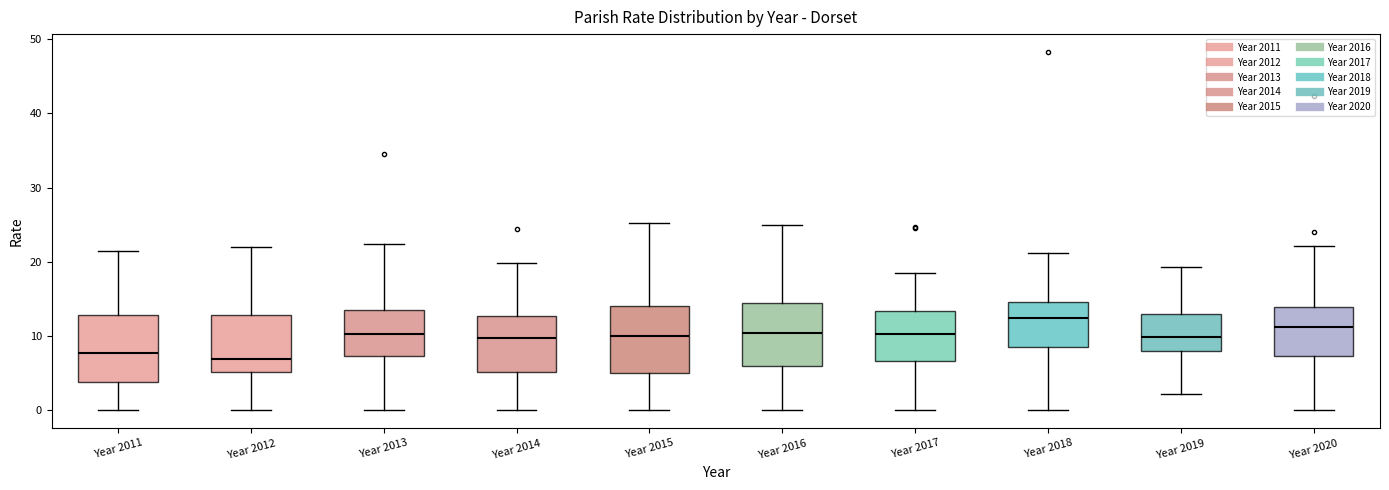

Reading left to right, transcribe this box plot: for each box, give where its median line is, the range the box spans, and where its two whiskers end, as read against the y-axis. The values are not printed on the chart, so give them approximately, as read against the axis.

Year 2011: median 8, box 4 to 13, whiskers 0 to 22
Year 2012: median 7, box 5 to 13, whiskers 0 to 22
Year 2013: median 10, box 7 to 14, whiskers 0 to 22
Year 2014: median 10, box 5 to 13, whiskers 0 to 20
Year 2015: median 10, box 5 to 14, whiskers 0 to 25
Year 2016: median 10, box 6 to 15, whiskers 0 to 25
Year 2017: median 10, box 7 to 13, whiskers 0 to 18
Year 2018: median 12, box 9 to 15, whiskers 0 to 21
Year 2019: median 10, box 8 to 13, whiskers 2 to 19
Year 2020: median 11, box 7 to 14, whiskers 0 to 22